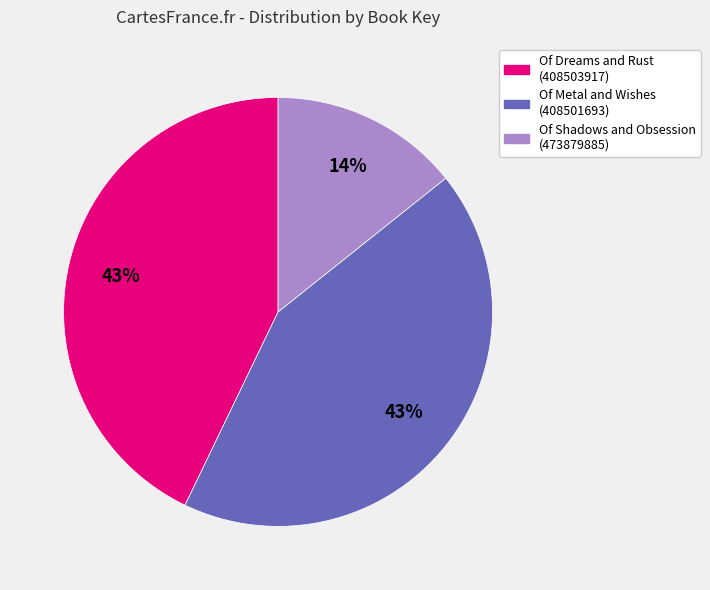

Does any single category account for the majority?

No